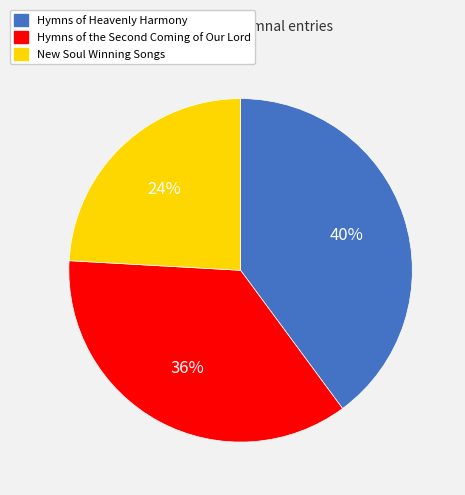

Count the number of slices in the pie.

3